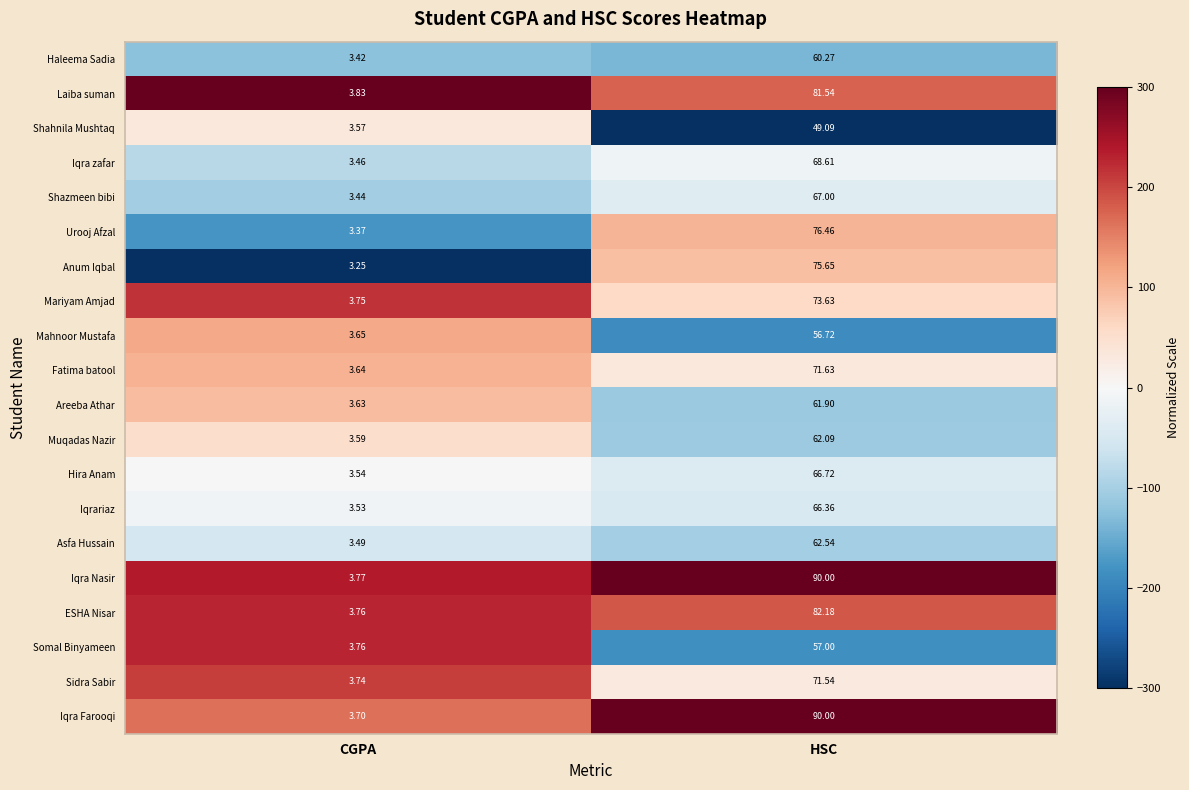

At which category is the sum across all series the highest?

HSC